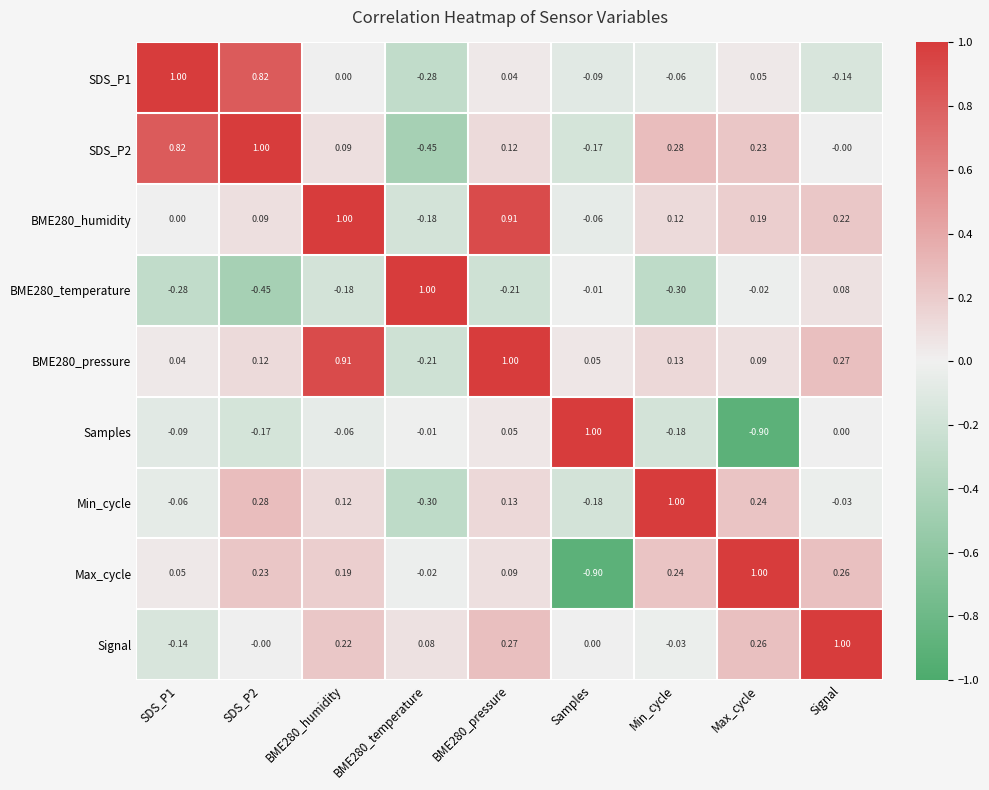

Is the value of SDS_P1 at SDS_P1 greater than the value of Max_cycle at Signal?

Yes